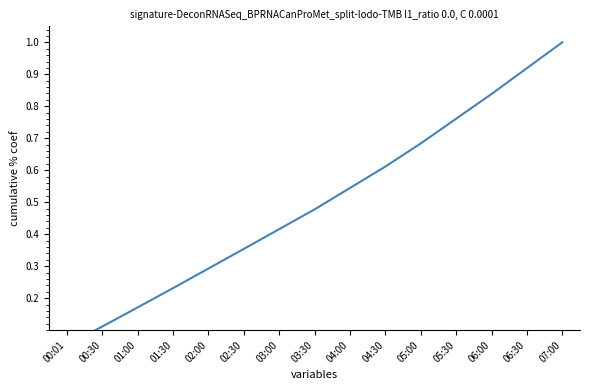

What is the difference between the values at 01:30 and 06:30?

0.7